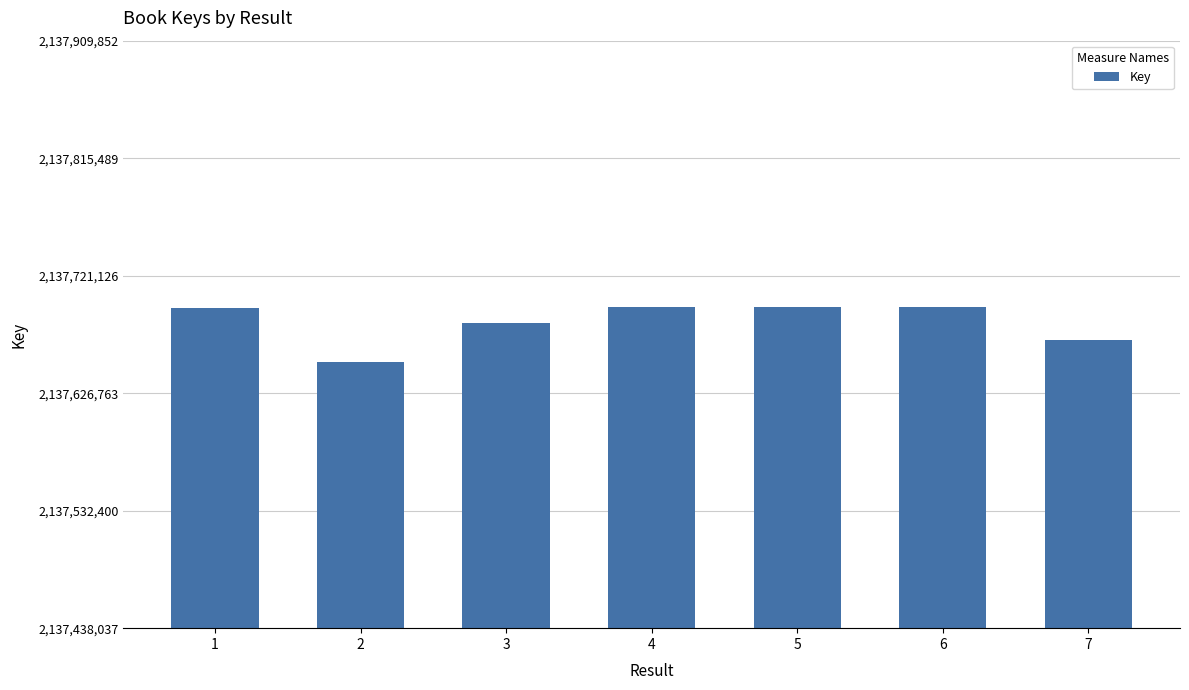

What is the value of the 4th bar from the left?

2137695853